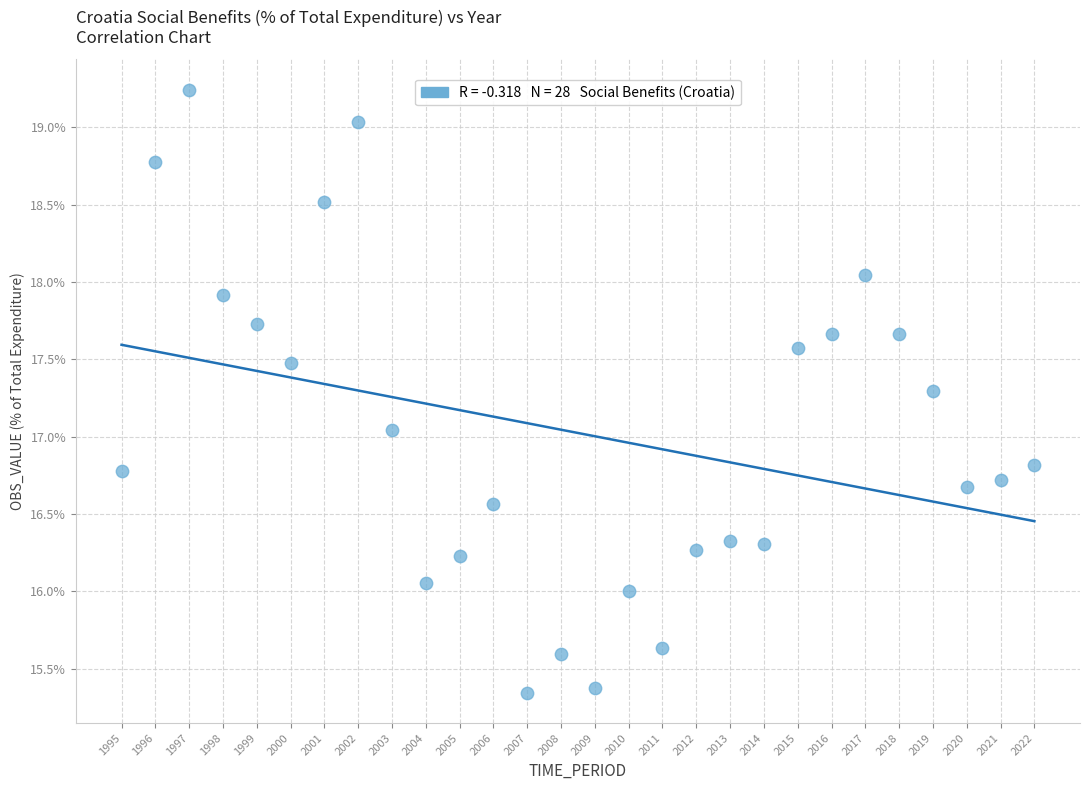

What is the range of X values (max minus min)?

27.0